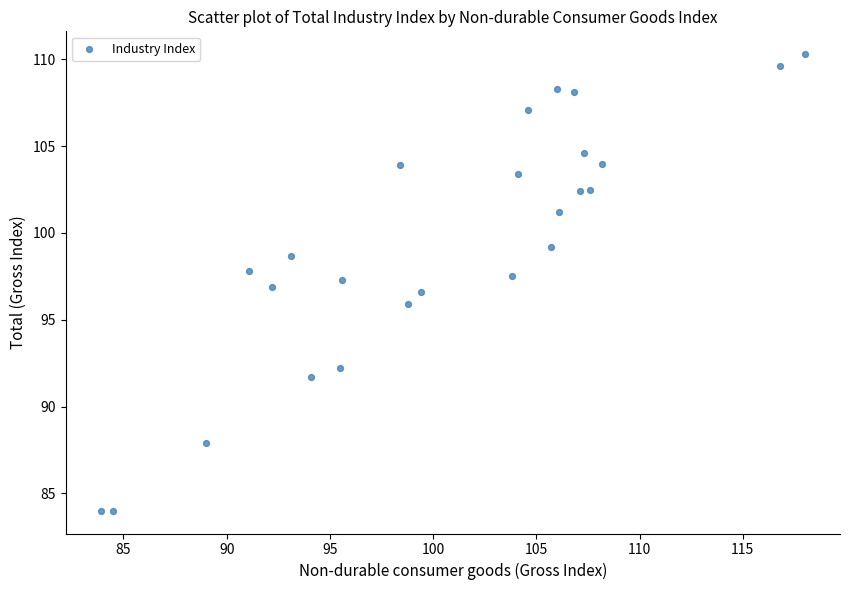

What is the range of Y values (max minus min)?

26.3